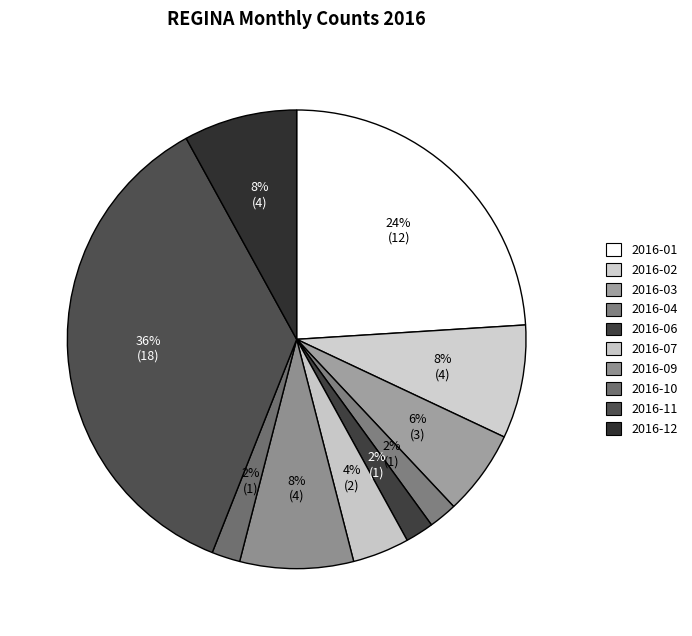

How many slices are in this pie chart?

10